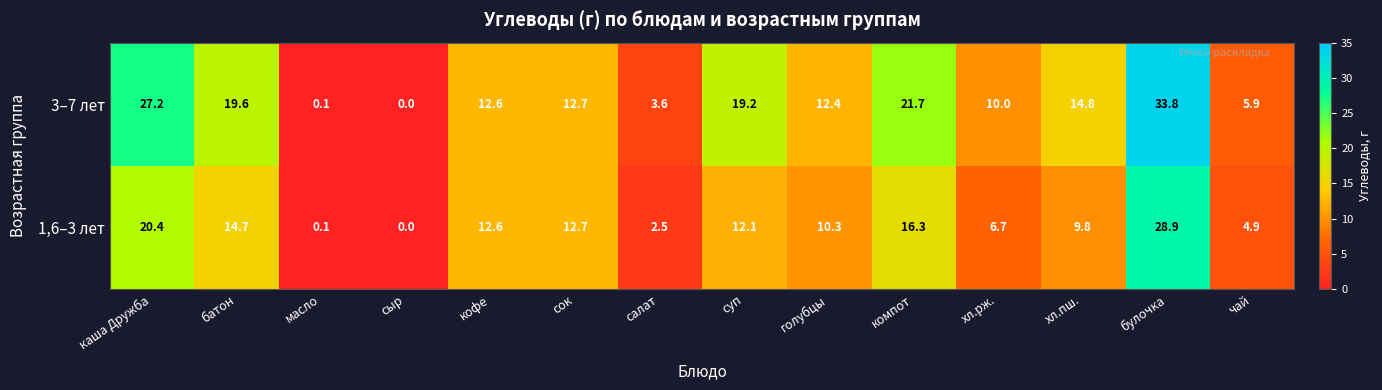

At which label does 1,6–3 лет first exceed 12?

каша Дружба